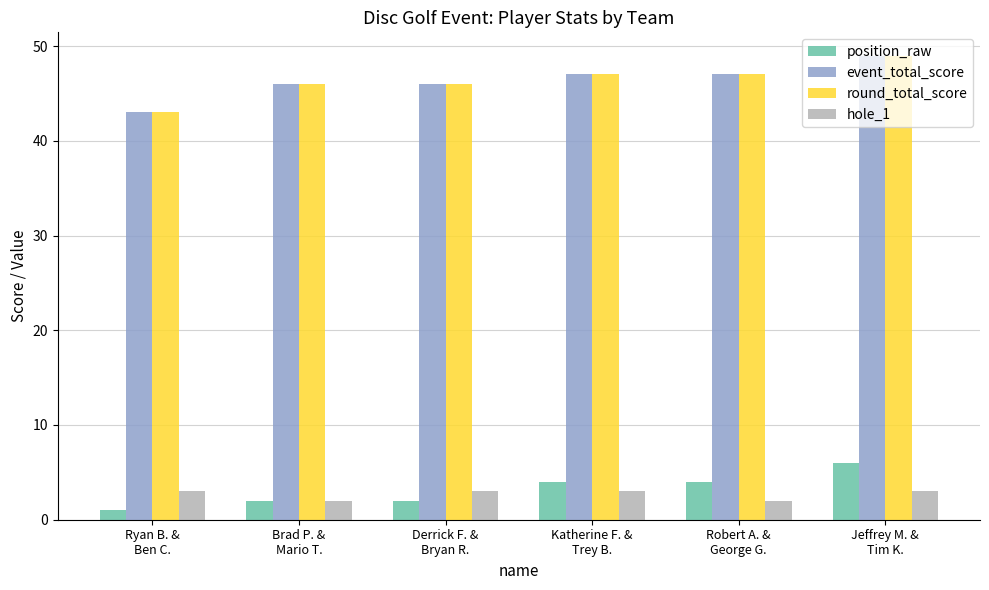

How many bars are there in each group?

4